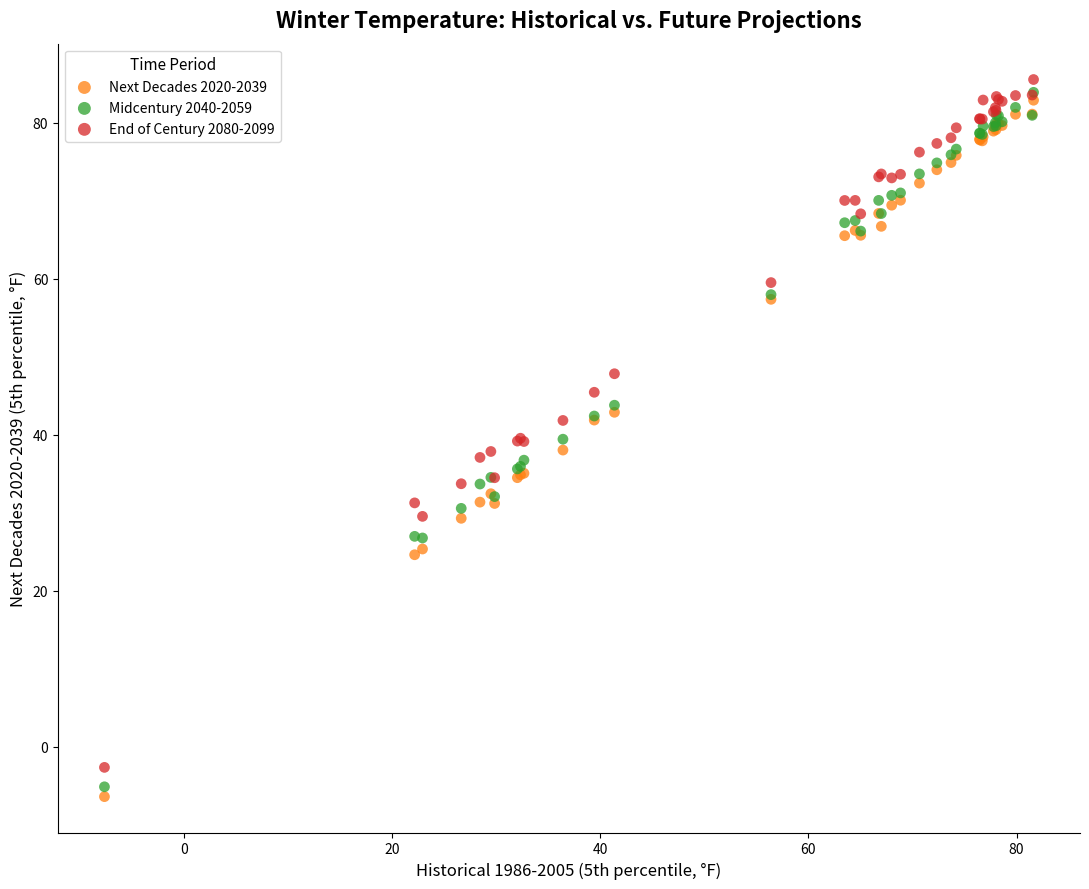

Which series has the widest spread of Y values?

Next Decades 2020-2039